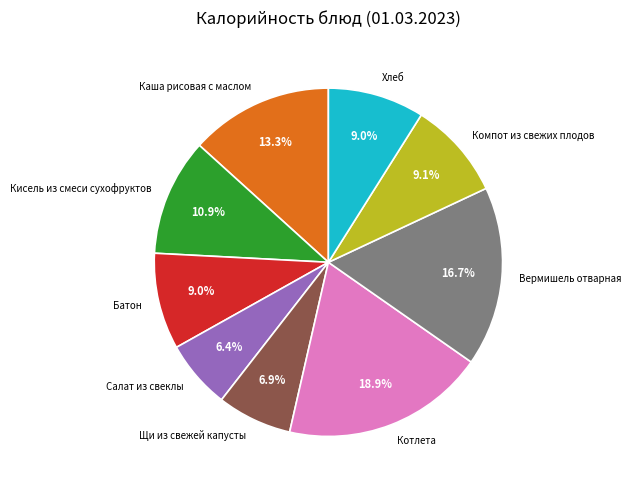

What is the ratio of the value at Компот из свежих плодов to the value at Салат из свеклы?

1.4